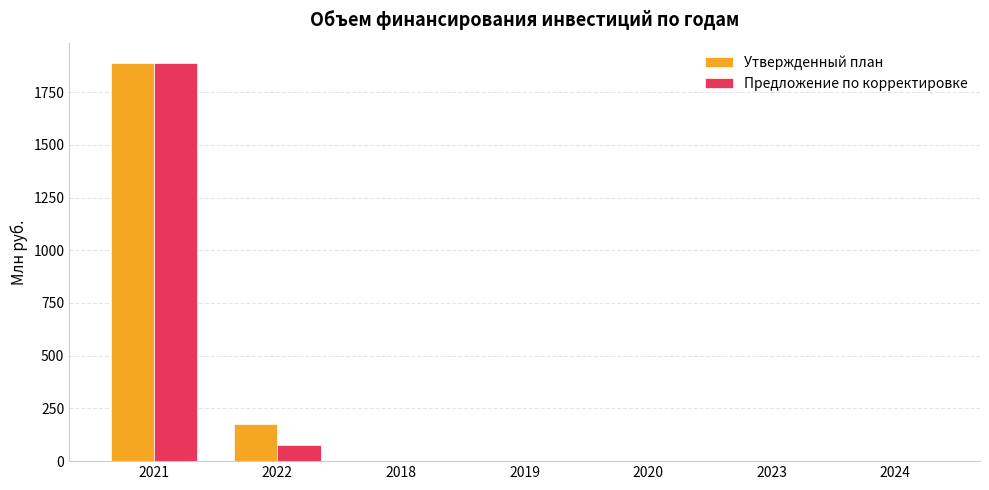

What are all the series names shown in the legend?

Утвержденный план, Предложение по корректировке